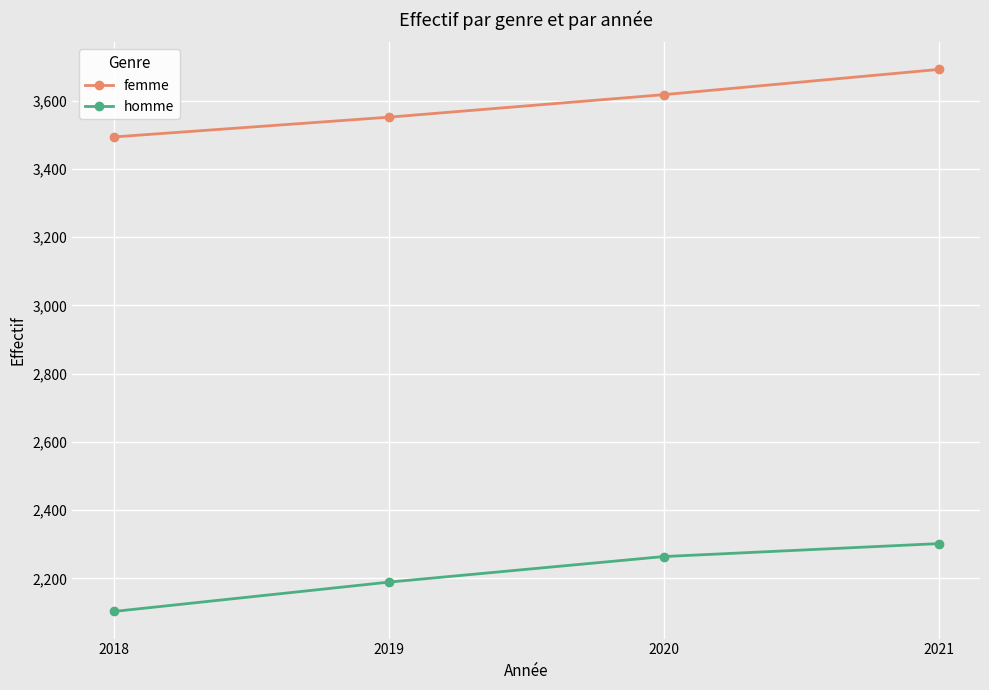

What is the sum of all femme values?

14356